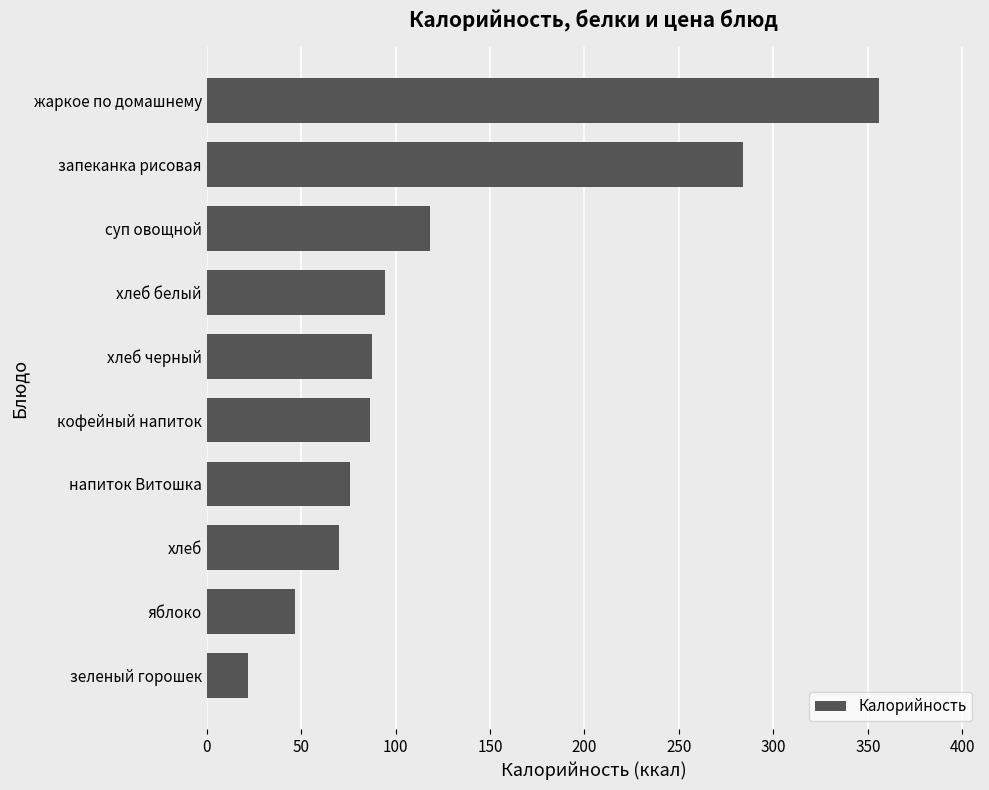

What is the sum of all values?

1241.7